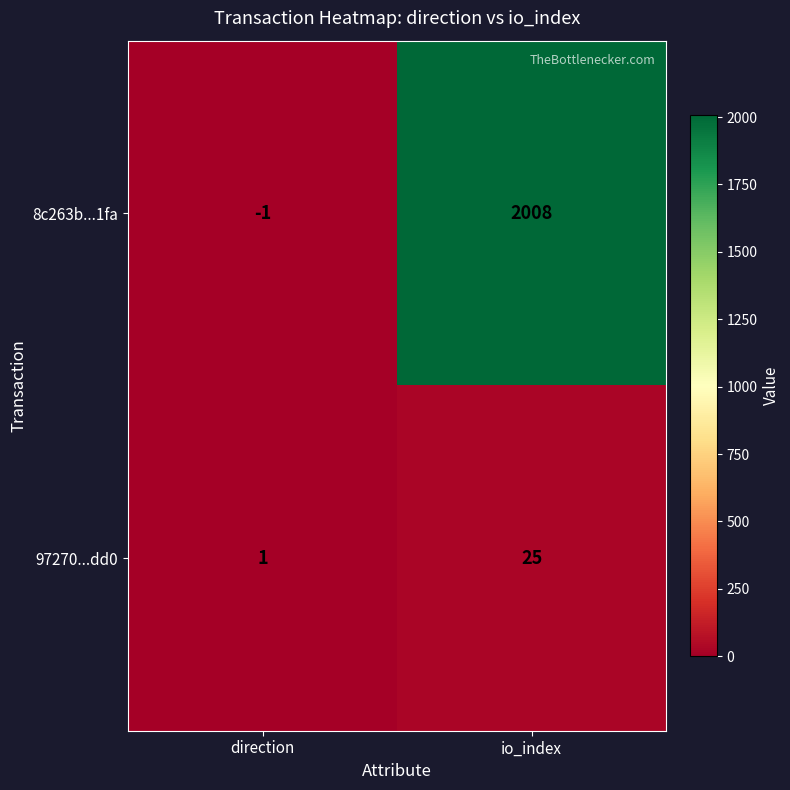

What is the sum of the 97270...dd0 values at direction and io_index?

26